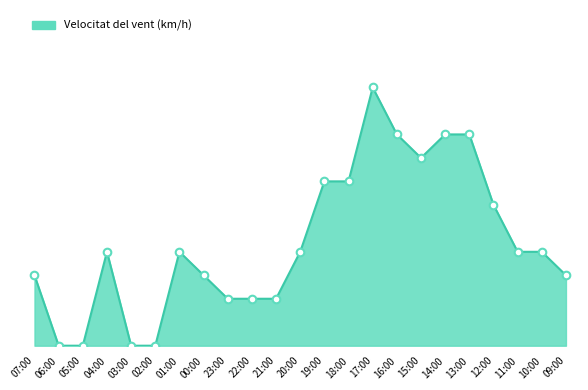

Which has a higher value, 17:00 or 07:00?

17:00